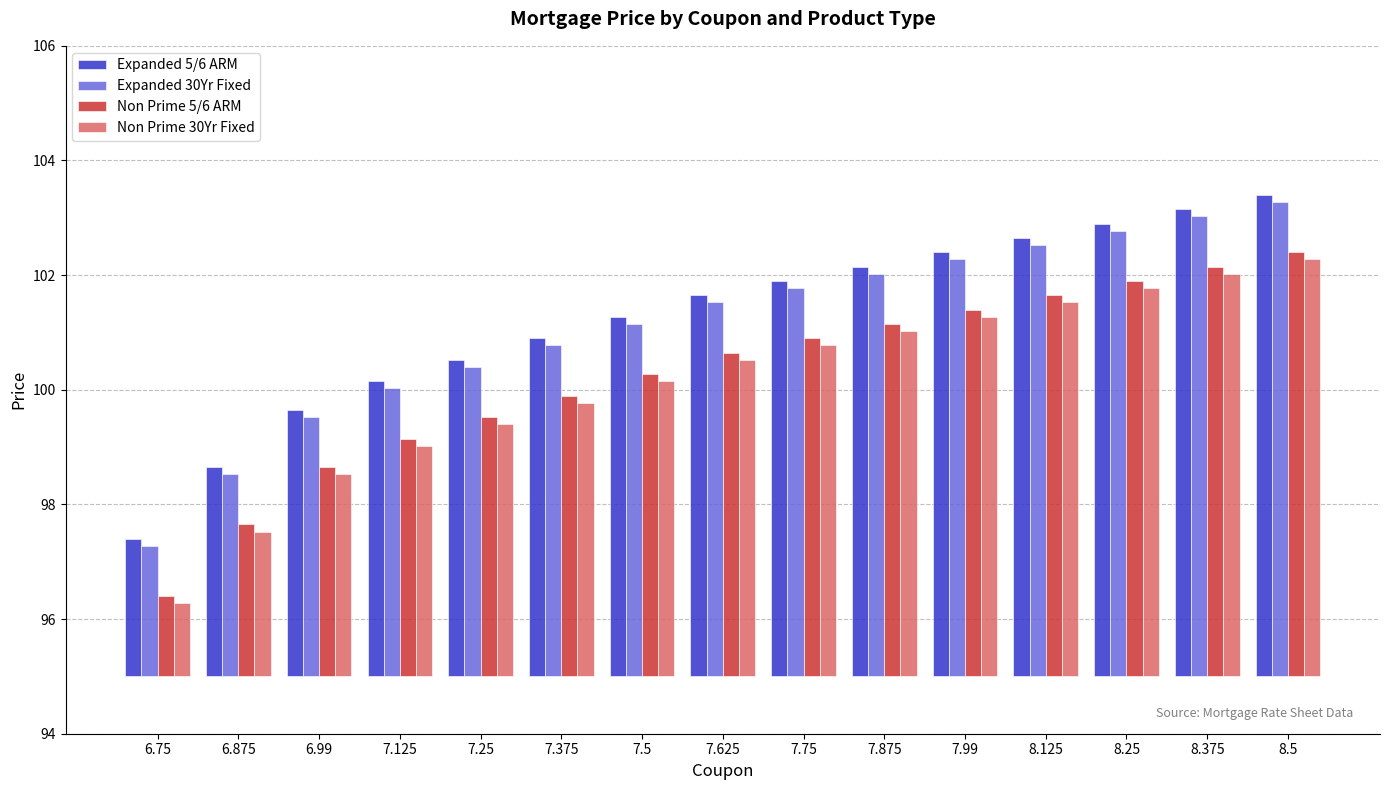

Between 8.5 and 6.875, which is larger?

8.5